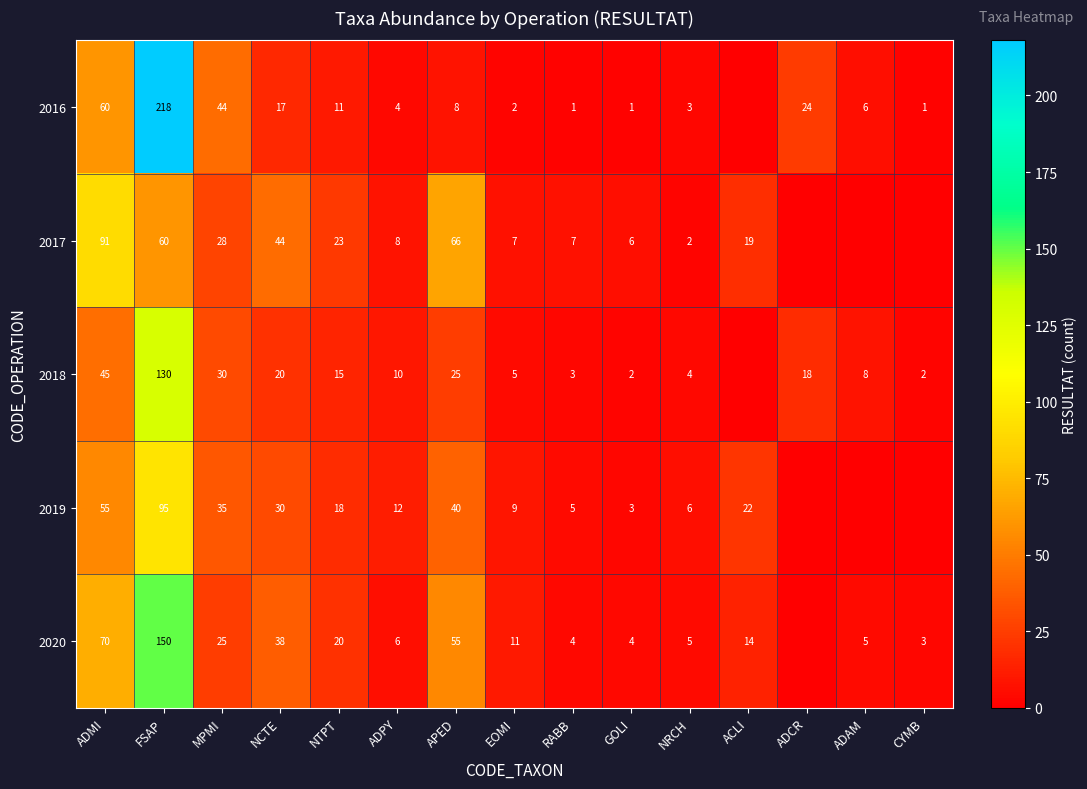

What is the difference between the 2020 values at EOMI and ACLI?

3